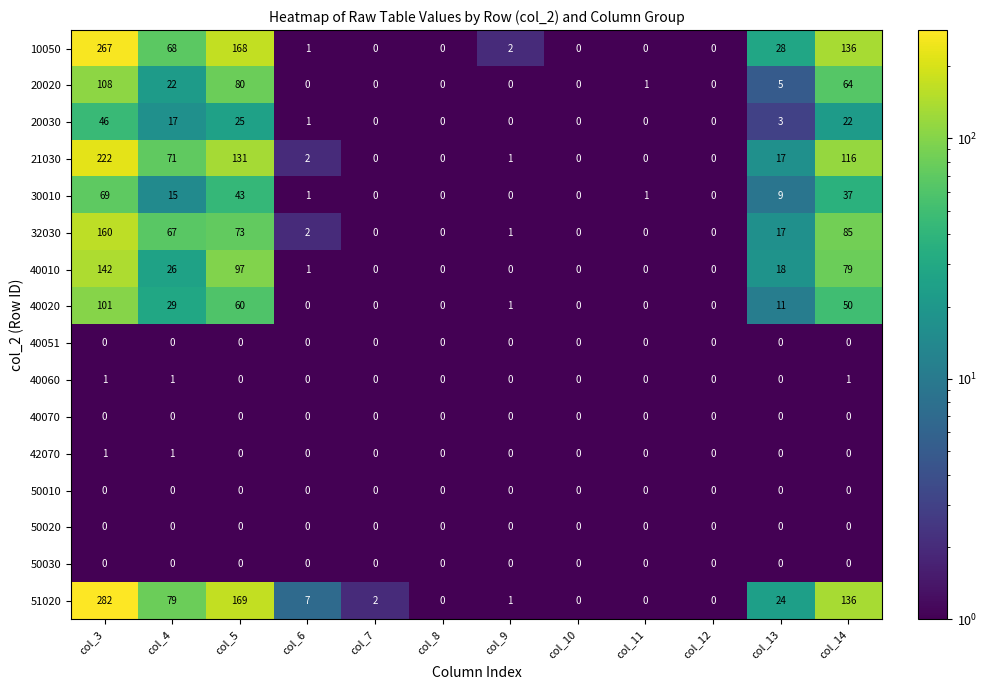

True or false: 21030 has a value of 17 at col_13.

True